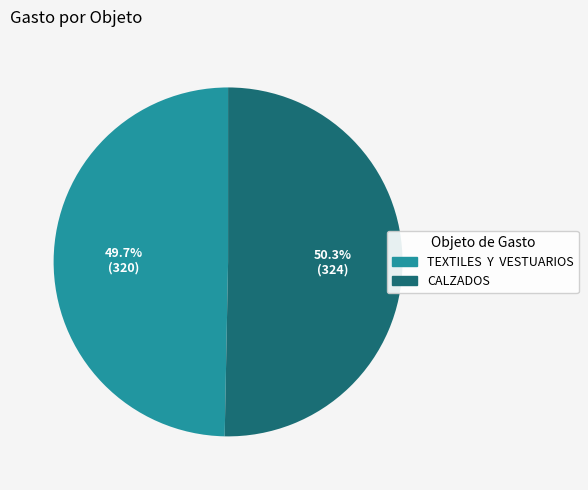

True or false: CALZADOS accounts for 37% of the total.

False